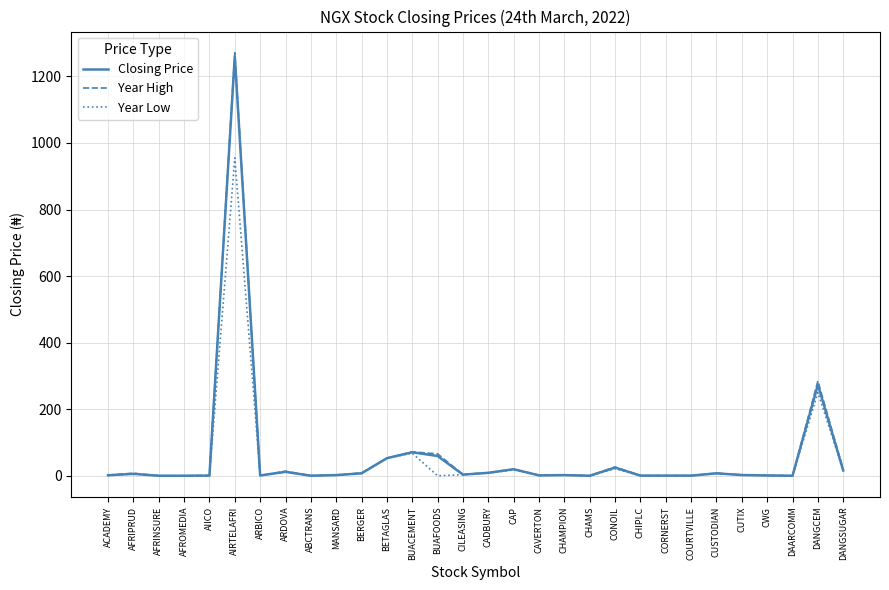

What is the total value across all series at AFROMEDIA?

0.6